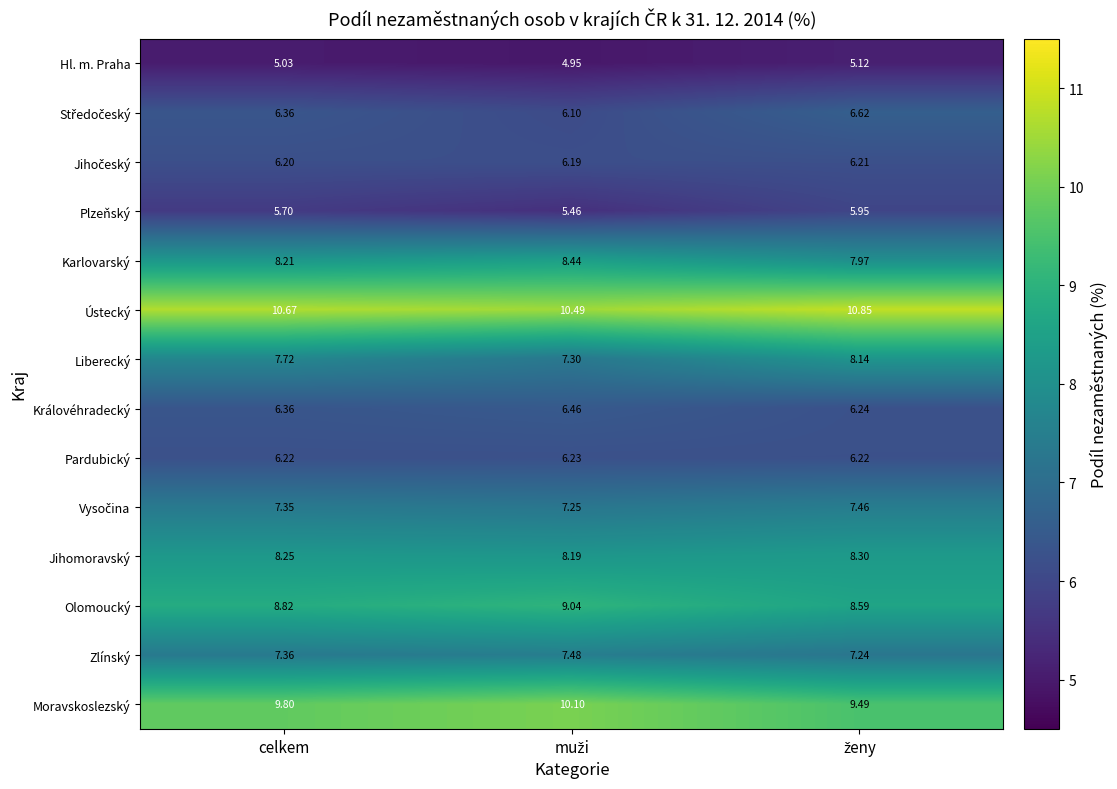

Which series has the widest spread of values?

Liberecký